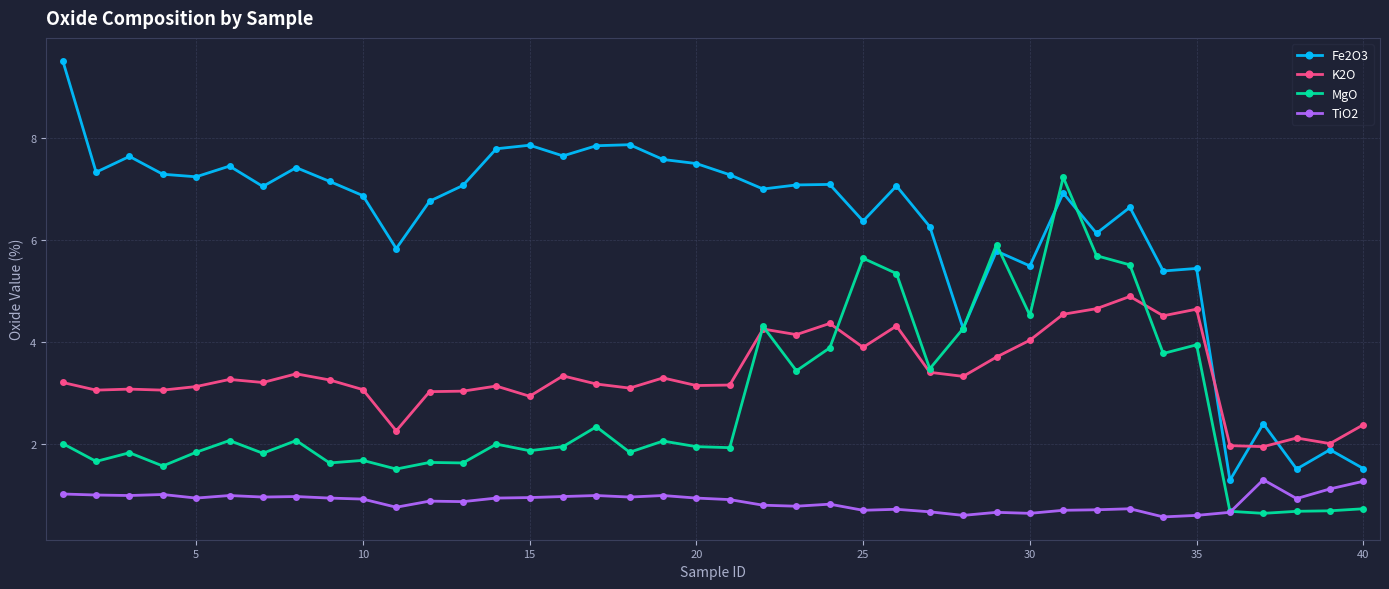

What is the value of the TiO2 point at the 24th from the left?

0.8